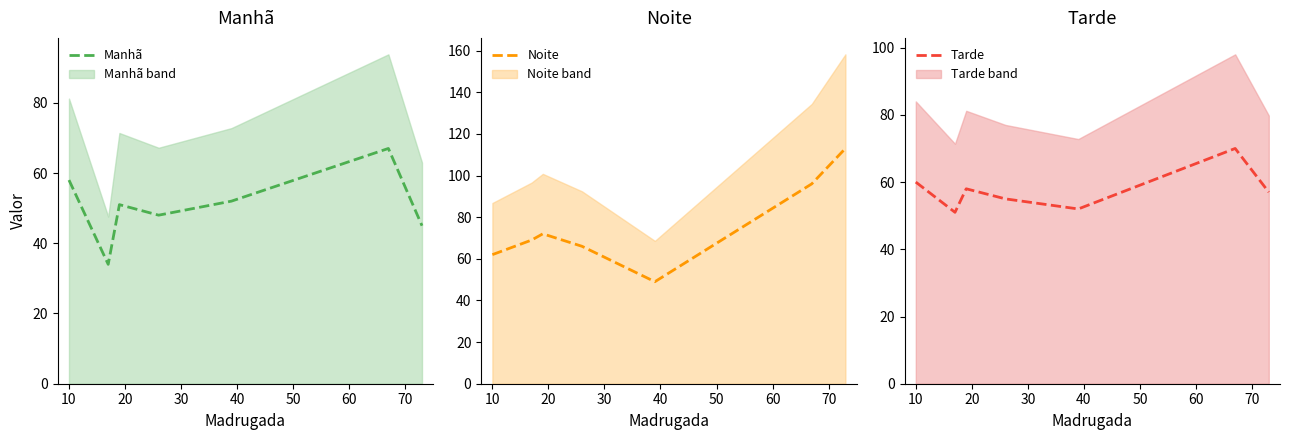

What is the value of the Manhã point at the 1st from the left?

58